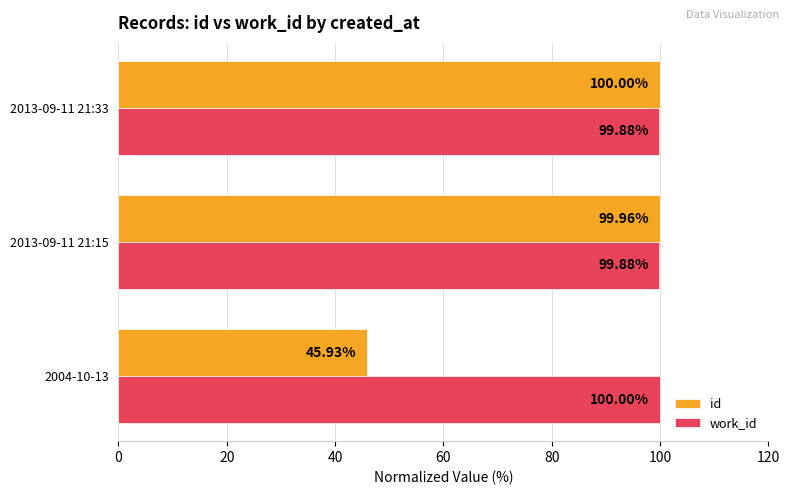

Rank the series by their average value, from highest to lowest.

work_id, id